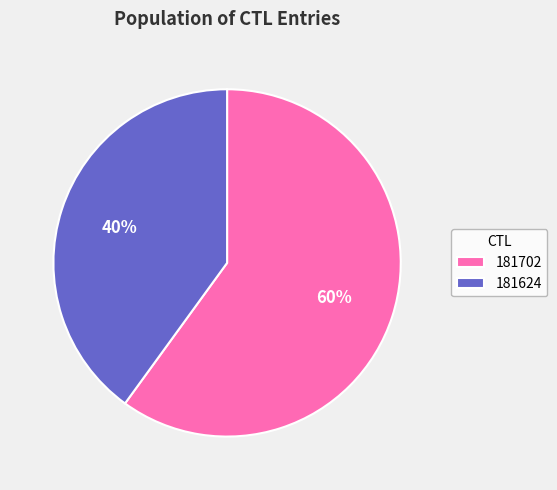

The 181702 slice represents 51% of the pie. True or false?

False